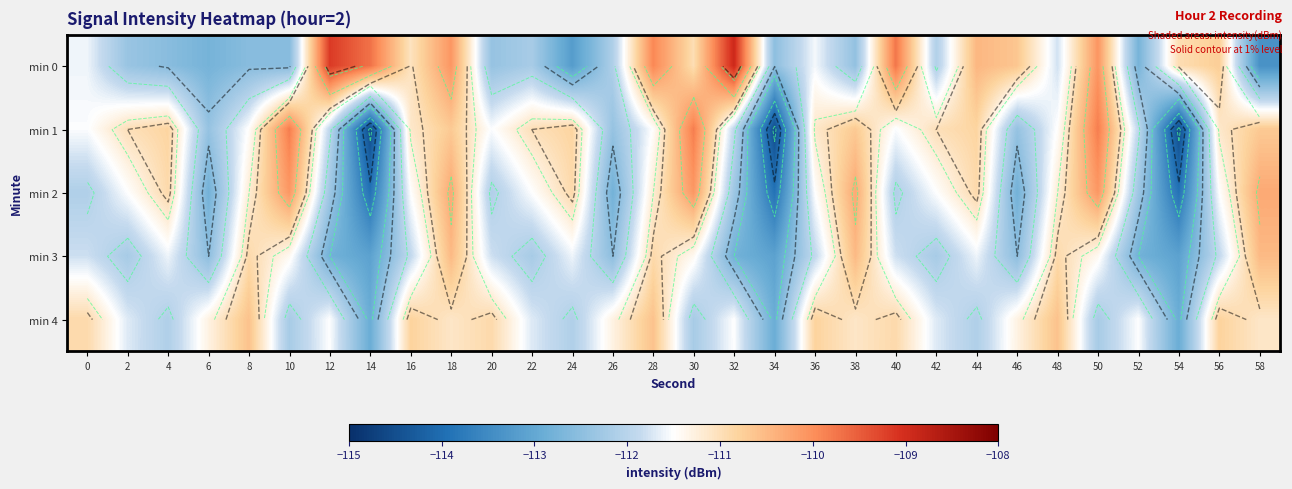

At which label does min 2 first exceed -111?

4